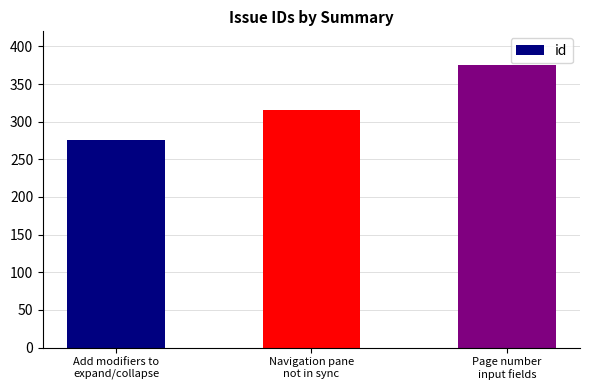

How many data points are less than 315?

1